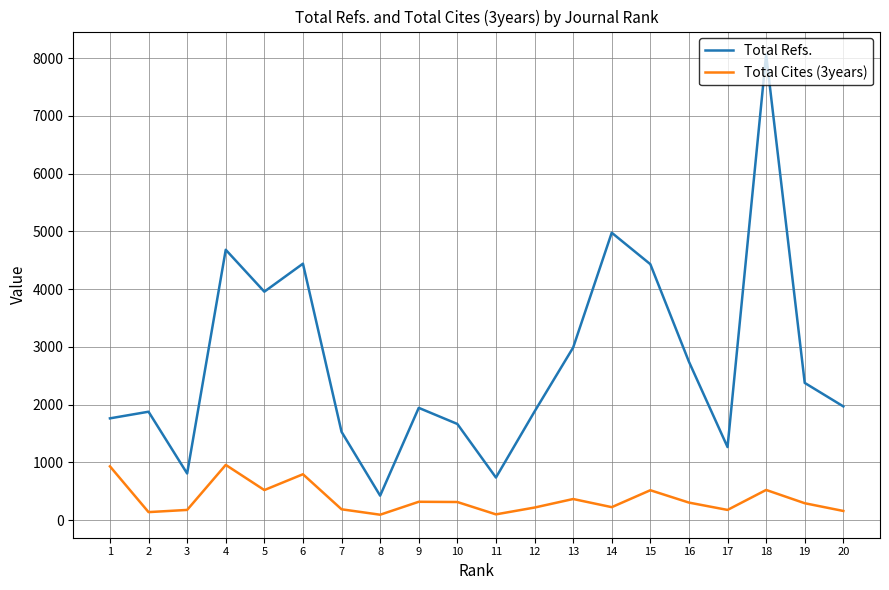

Is the value of Total Refs. at 4 greater than the value of Total Cites (3years) at 17?

Yes